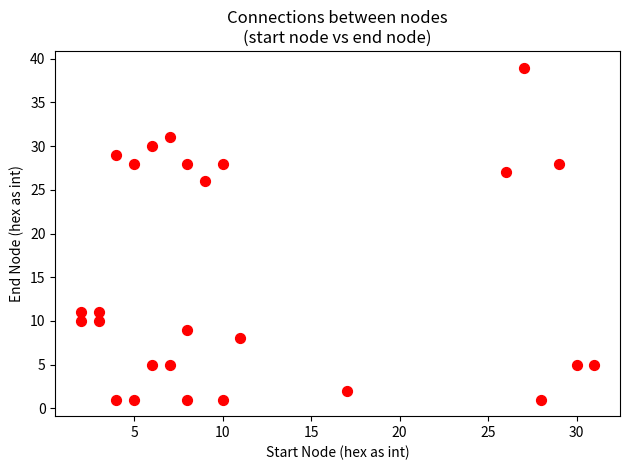

What Y value in the scatter plot is closest to 20?

26